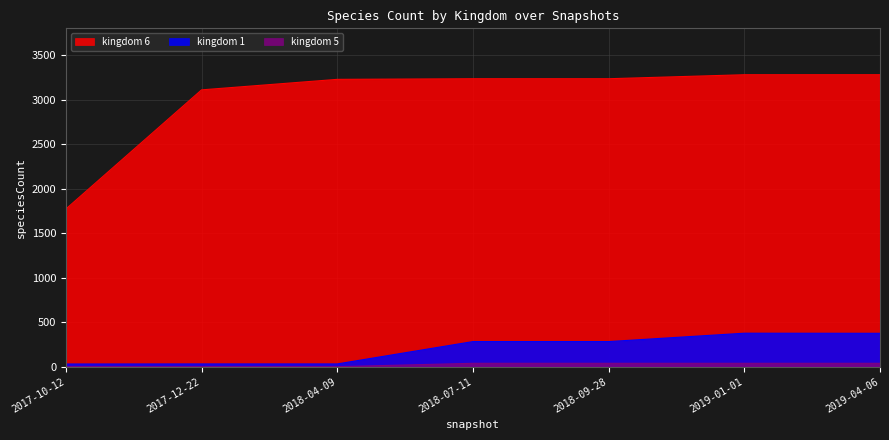

What are all the series names shown in the legend?

kingdom 6, kingdom 1, kingdom 5